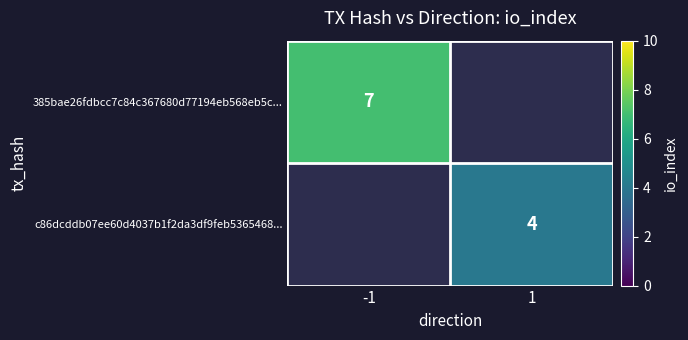

At which category does the chart reach its peak across all series?

-1